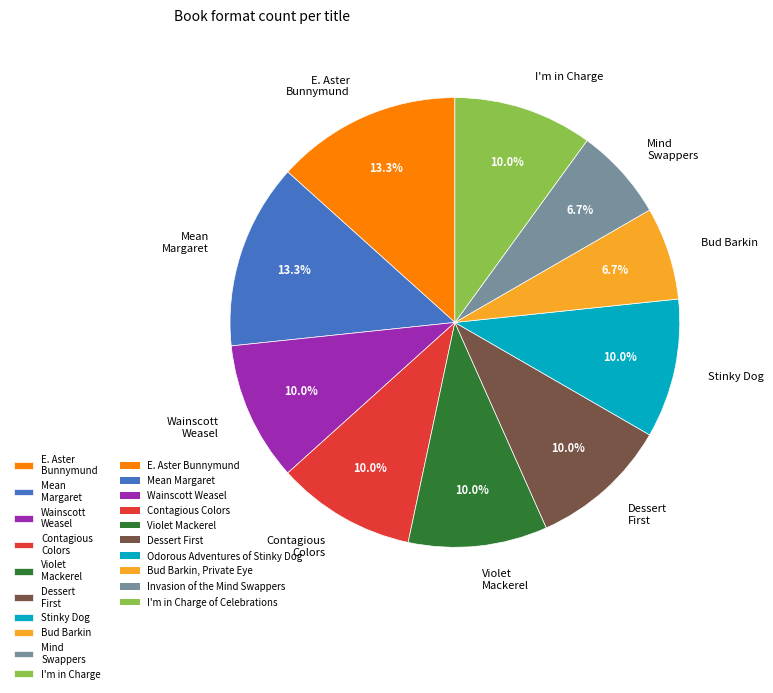

How much of the chart is everything except Wainscott Weasel?

90.0%